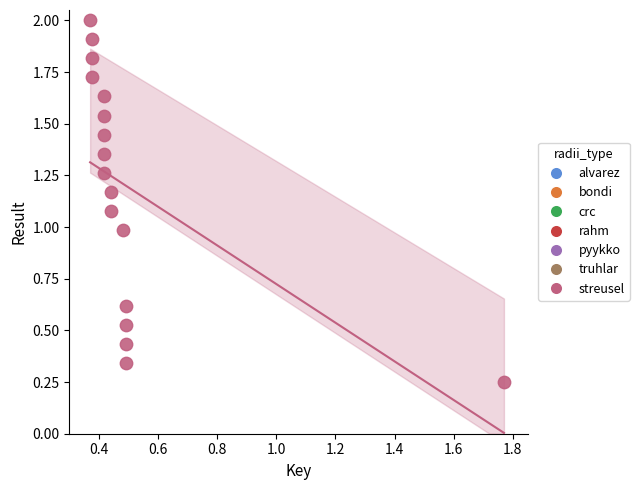

How many data points are displayed?

17